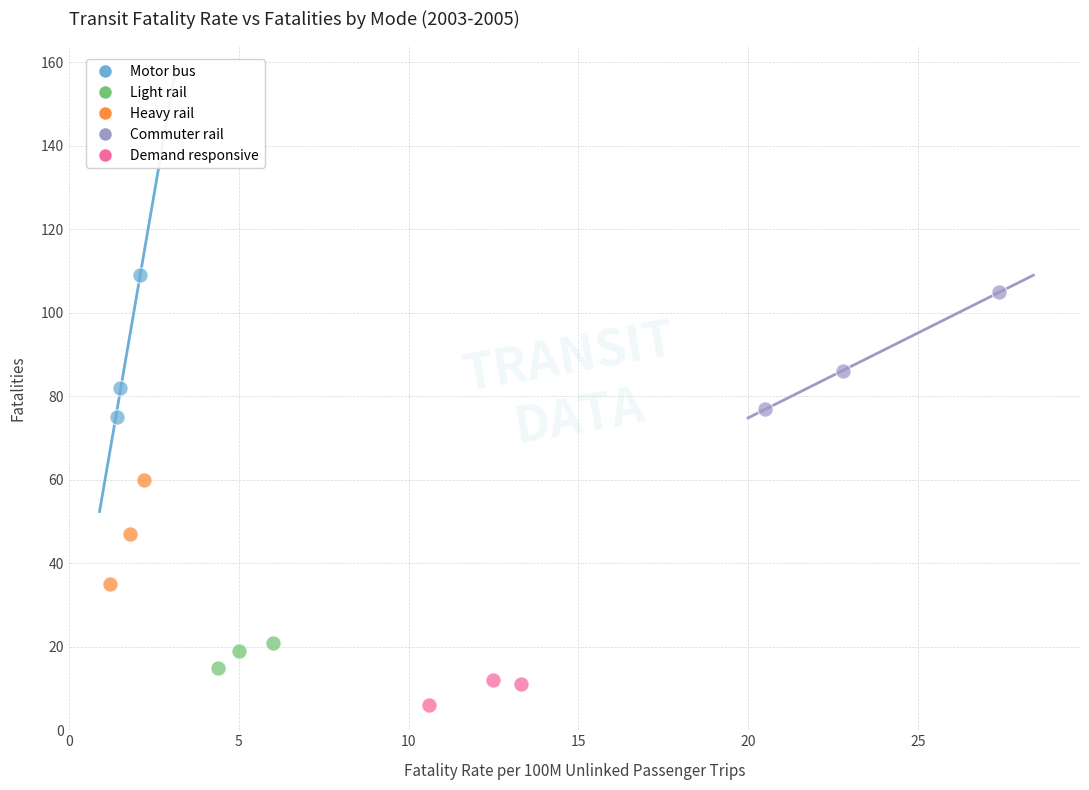

Which series contains the lowest Y value?

Demand responsive